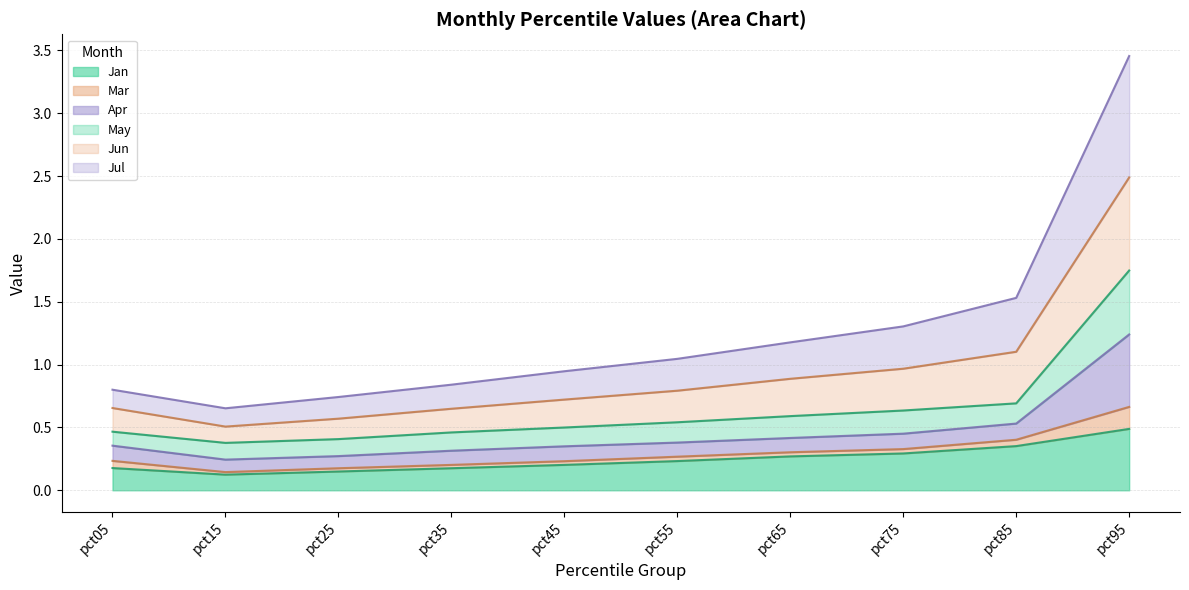

Where is the first local minimum for Jun?

pct15